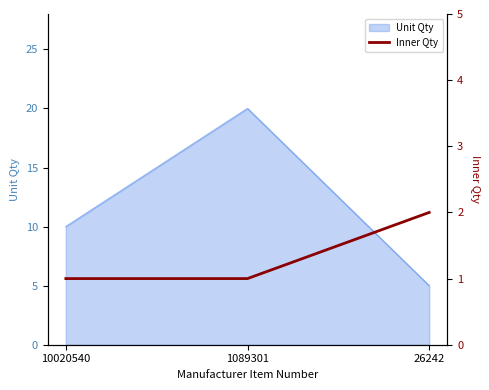

Where is the data nearest to the value 1?

10020540